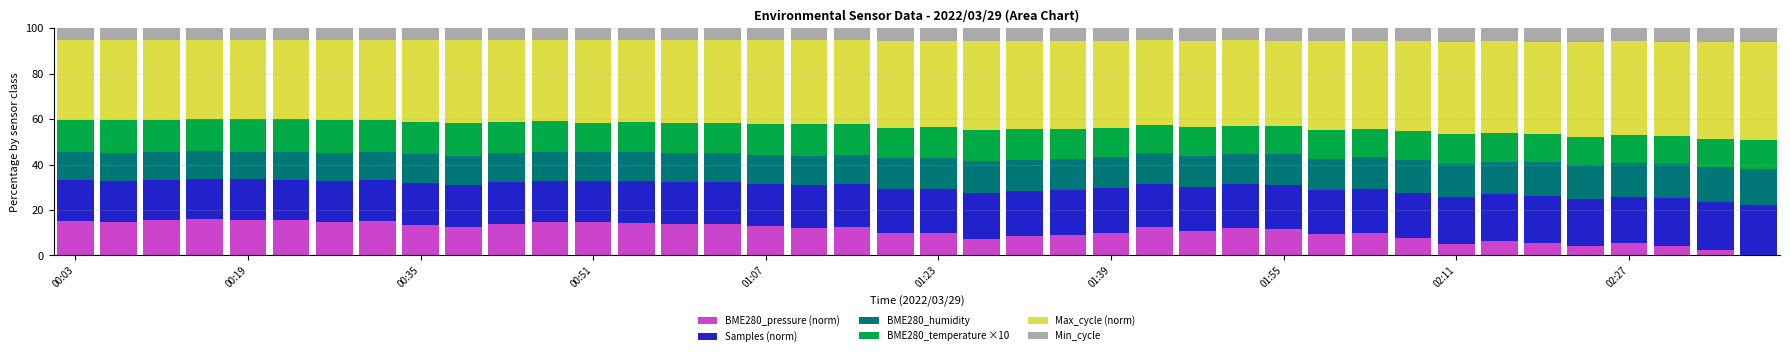

What is the maximum value for BME280_pressure (norm)?

16.0